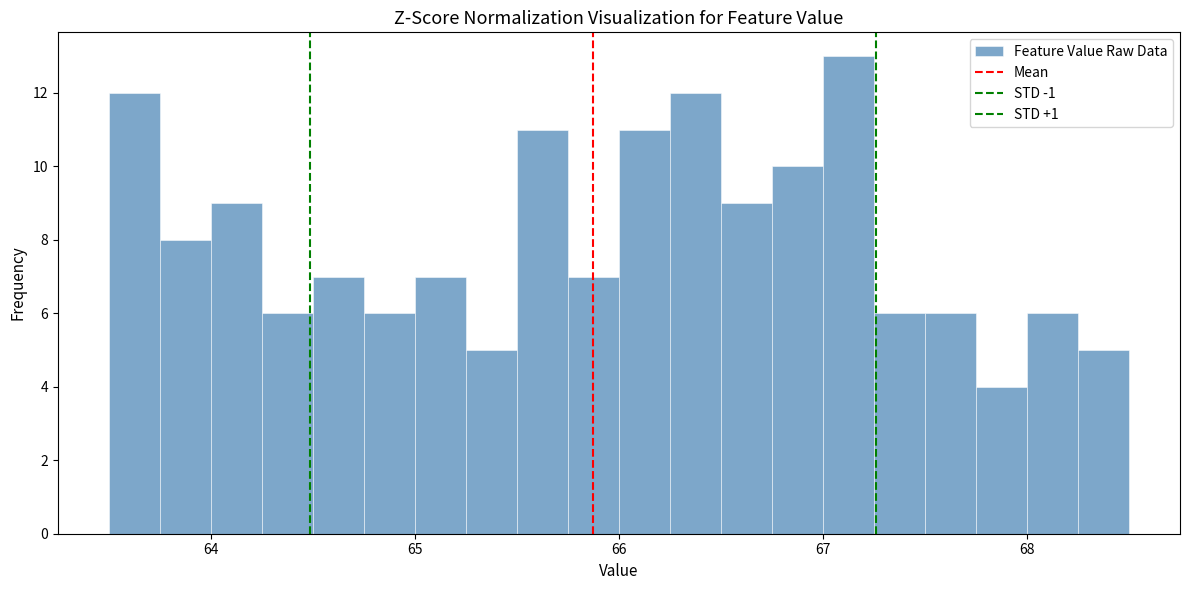

Around what value on the x-axis is the tallest bar? Give the approximate position of its centre, as read against the axis.

67.1